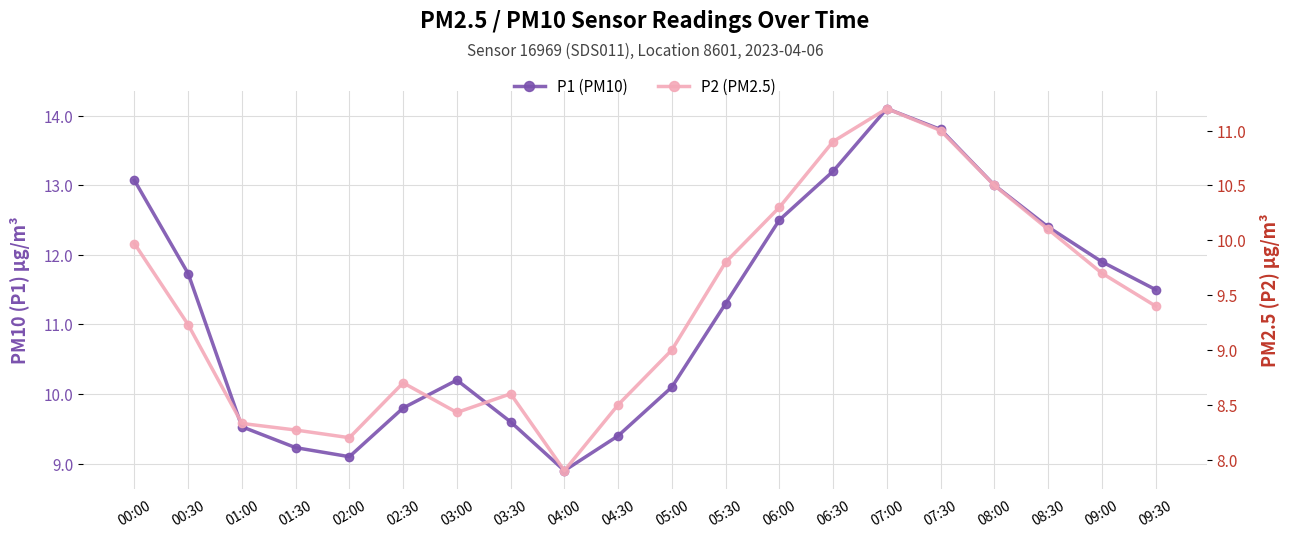

Where is the first local maximum for P1?

03:00